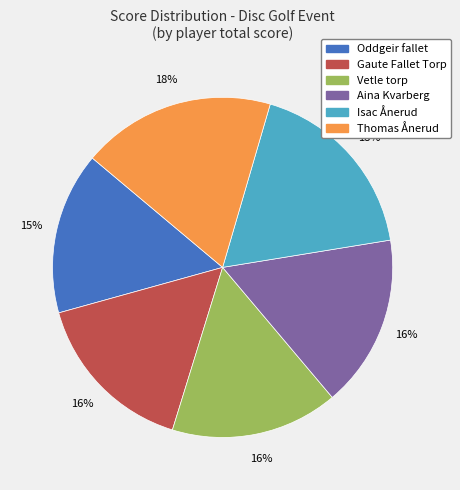

Is it true that Aina Kvarberg is 26% of the pie?

False